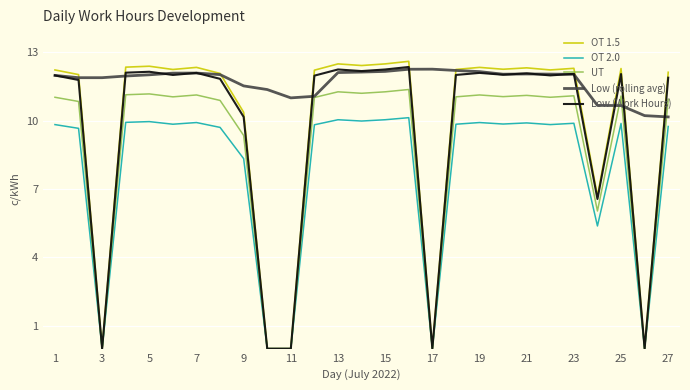

How many intersections are there between OT 1.5 and Low (rolling avg)?

10